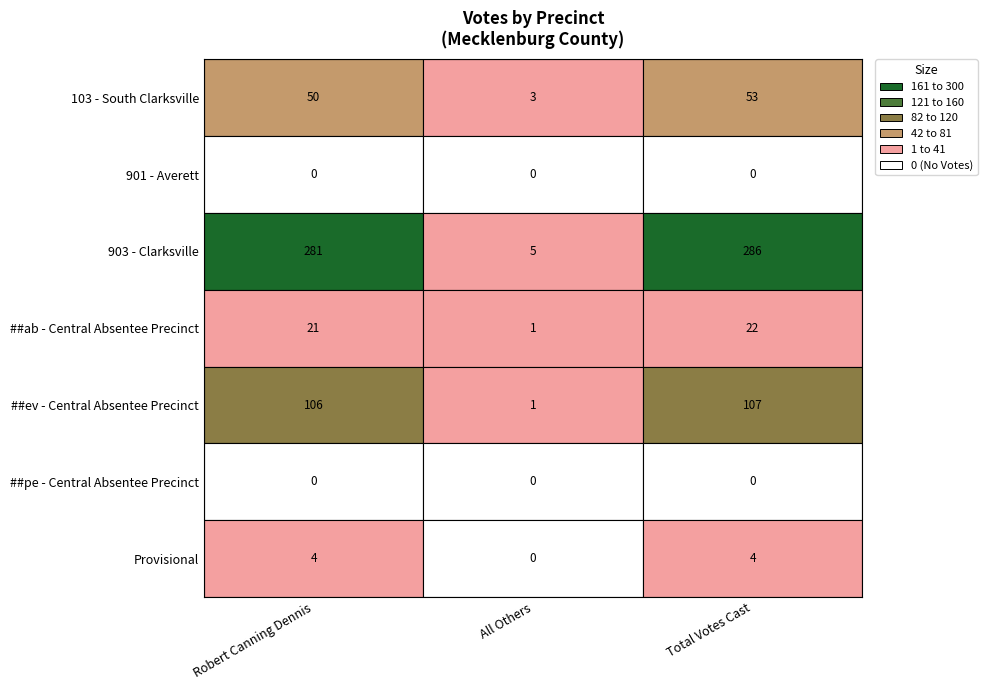

How many distinct data groups are displayed?

7